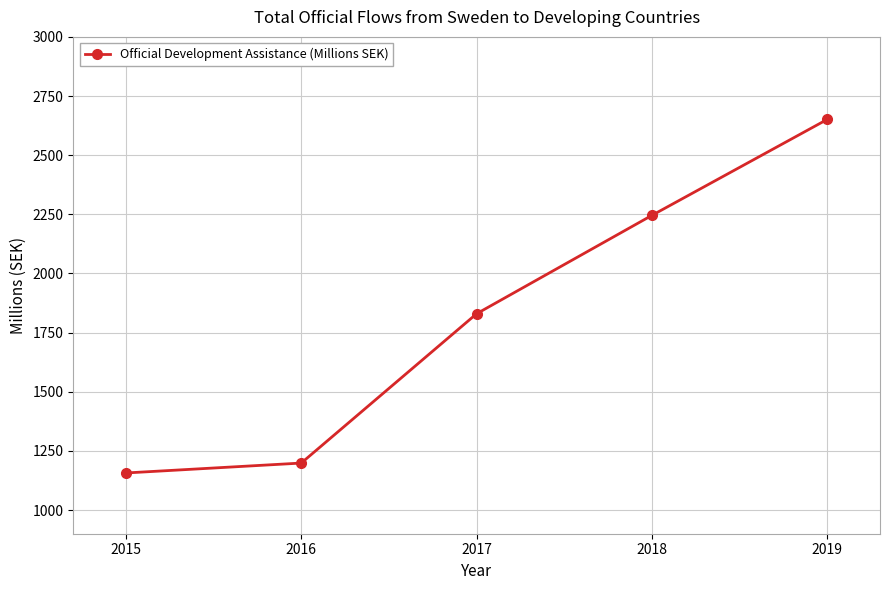

Between 2018 and 2019, which is larger?

2019